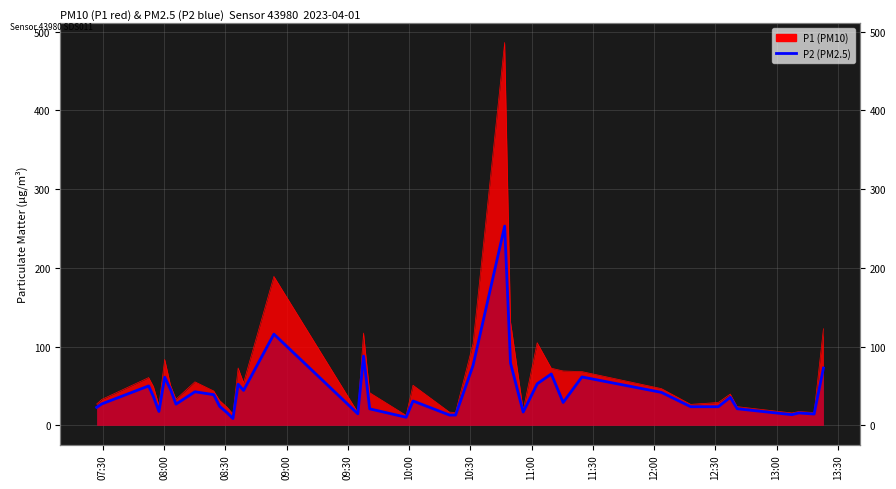

How many data points are less than 31?

20